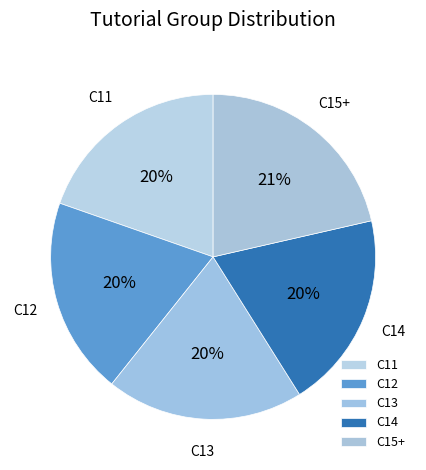

Approximately how many times larger is the value at C12 compared to C14?

1.0